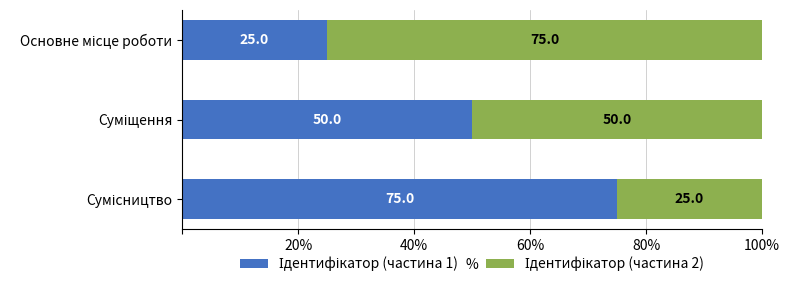

Reading left to right, transcribe all the data shown in this chart.

Ідентифікатор (частина 1): 25	50	75
Ідентифікатор (частина 2): 75	50	25